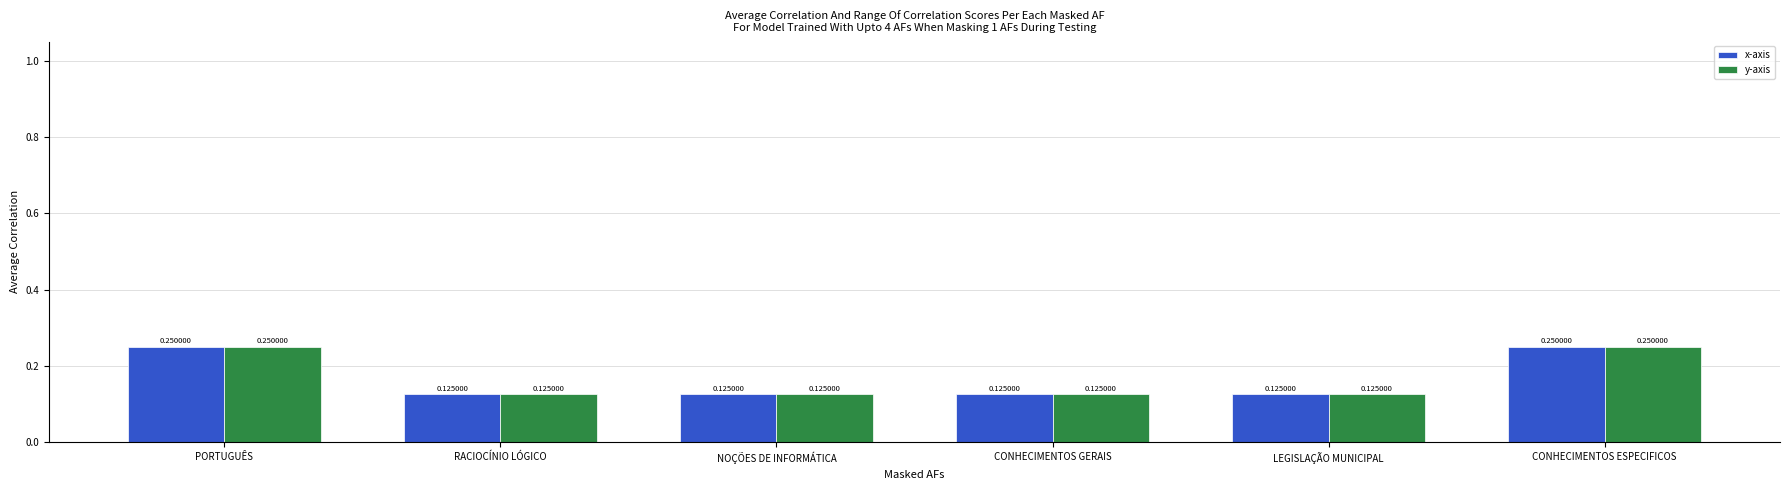

At how many categories does at least one series exceed 0?

6